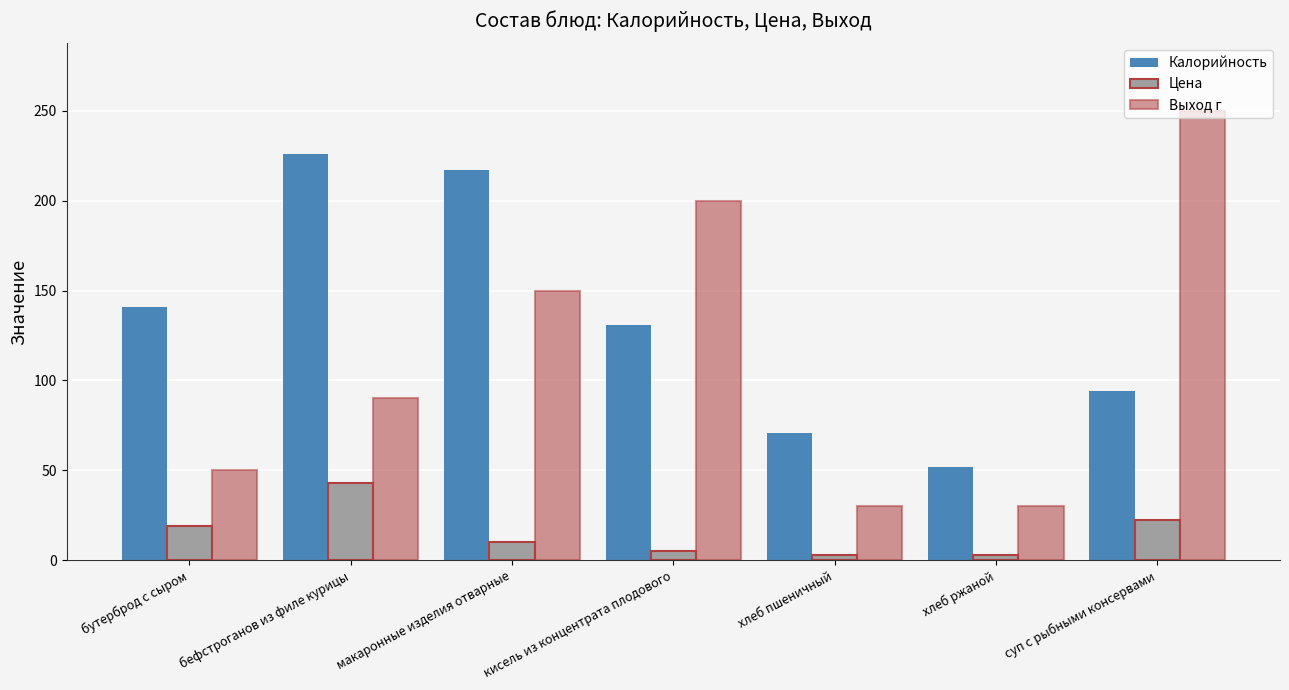

How many data points in Цена are less than 10?

3